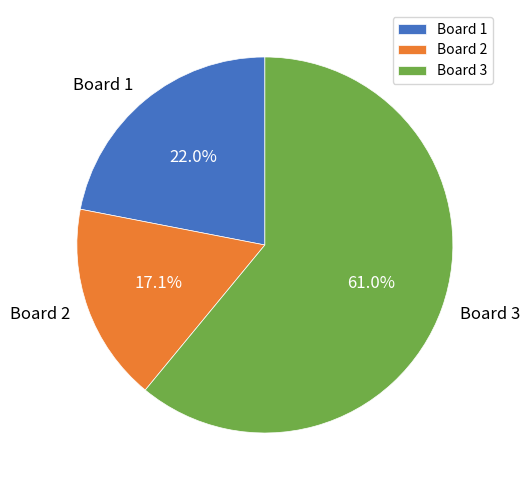

To the nearest percent, what is the combined percentage of Board 3 and Board 2?

78%